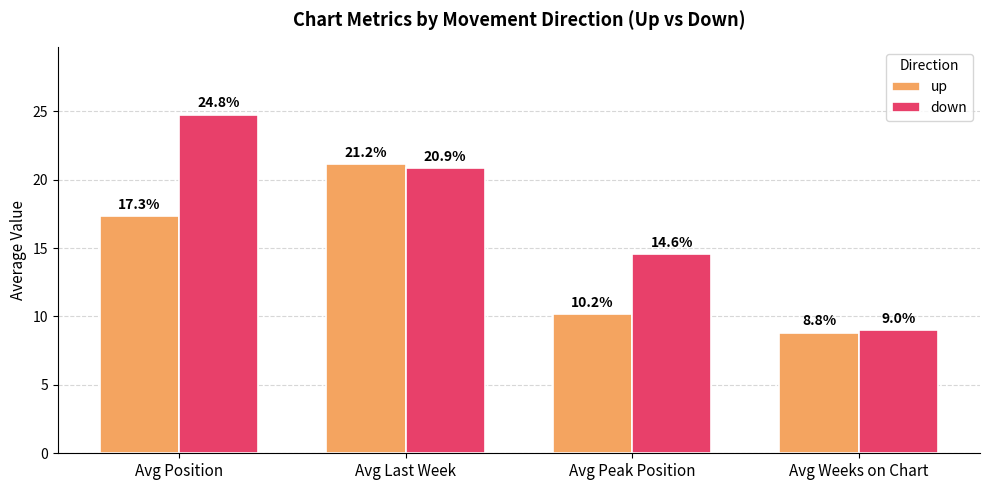

Which category has the lowest value in the up series?

Avg Weeks on Chart